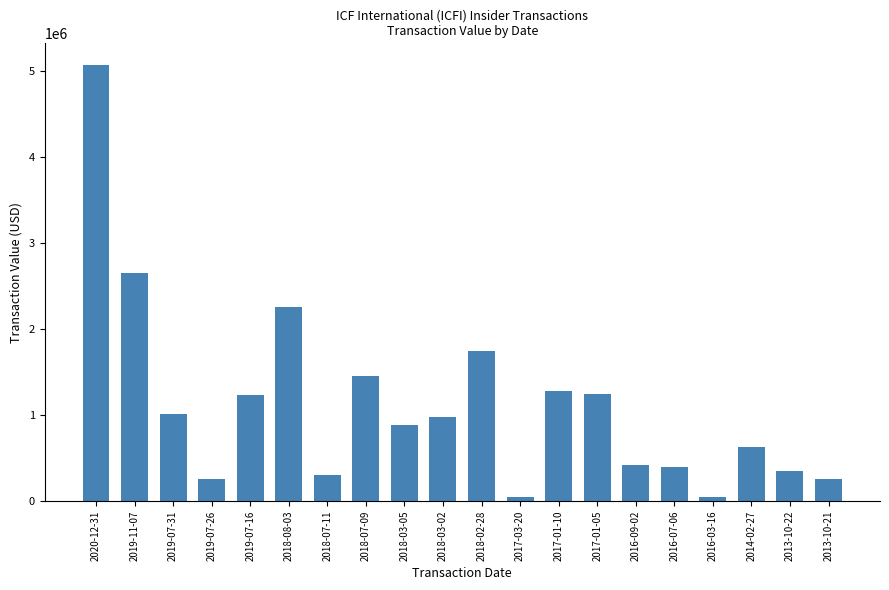

What is the sum of the values at 2018-07-11 and 2018-07-09?

1764306